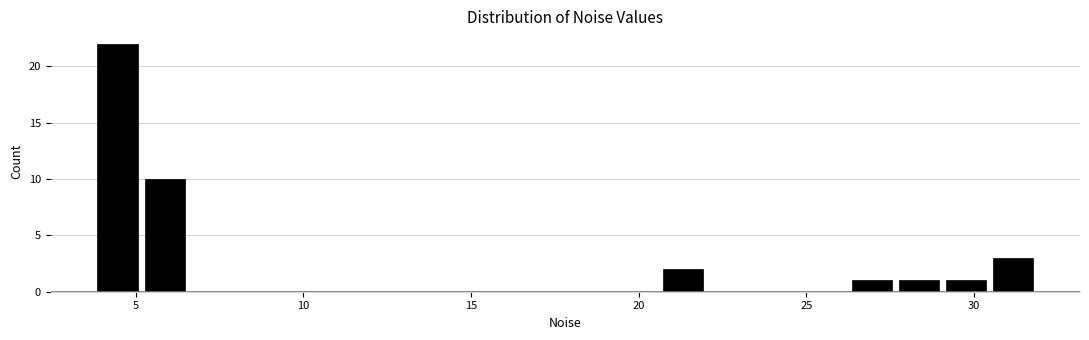

Around what value on the x-axis is the tallest bar? Give the approximate position of its centre, as read against the axis.

4.5